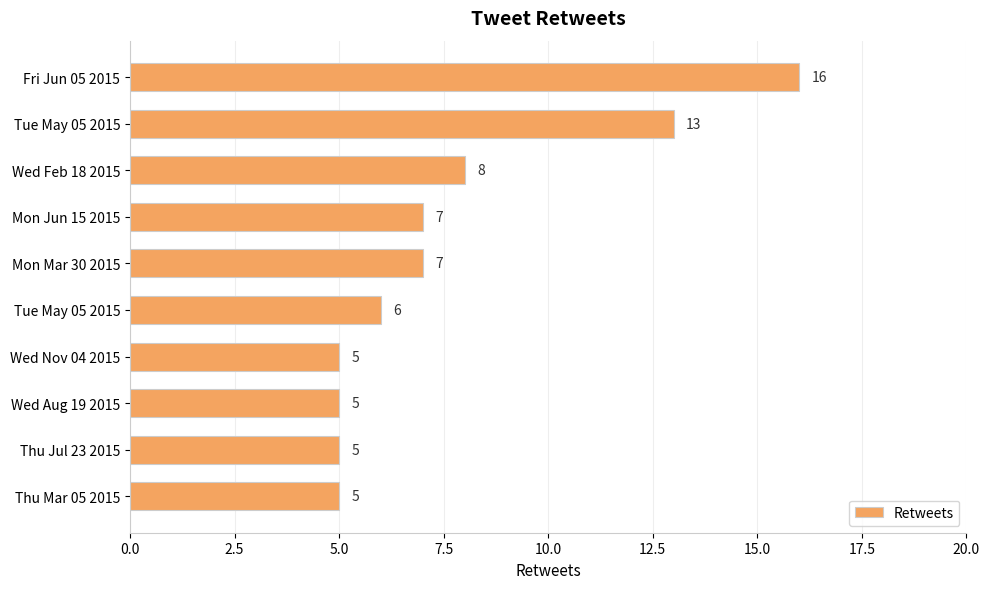

Does the chart contain stacked bars?

No